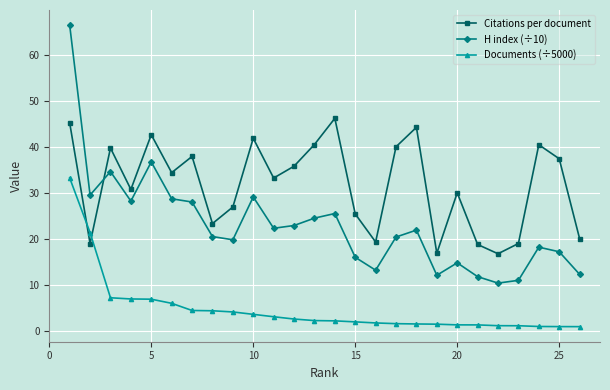

After their last crossing, which series has the higher values: Citations per document or H index (÷10)?

Citations per document